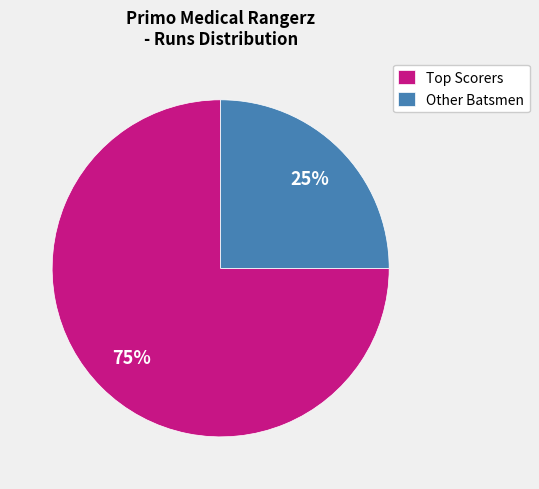

How many slices are in this pie chart?

2